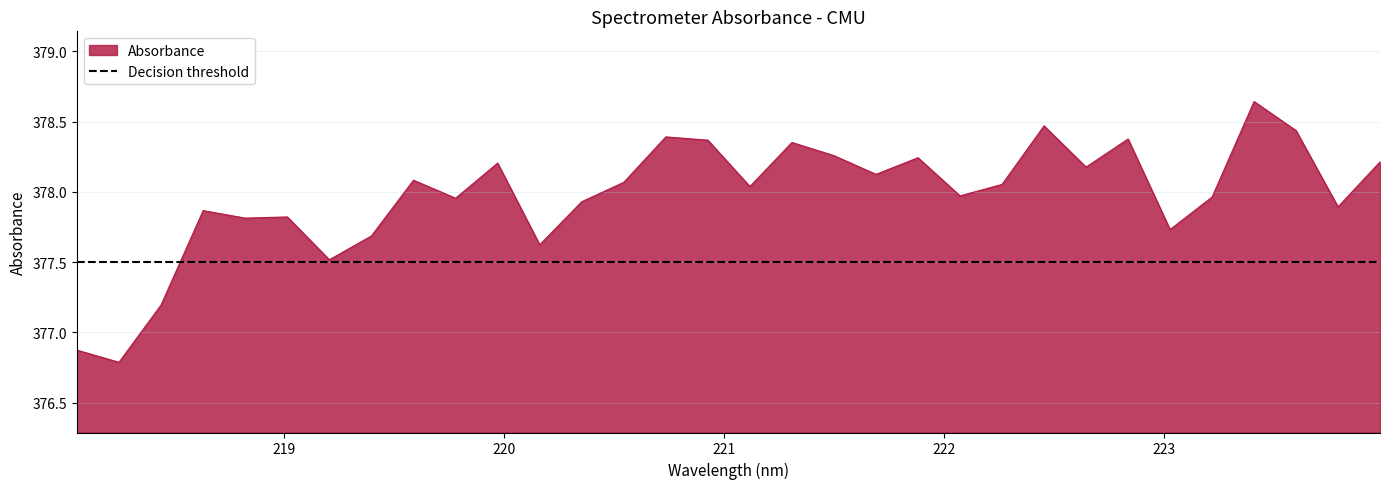

Which label corresponds to the largest value in the chart?

223.408